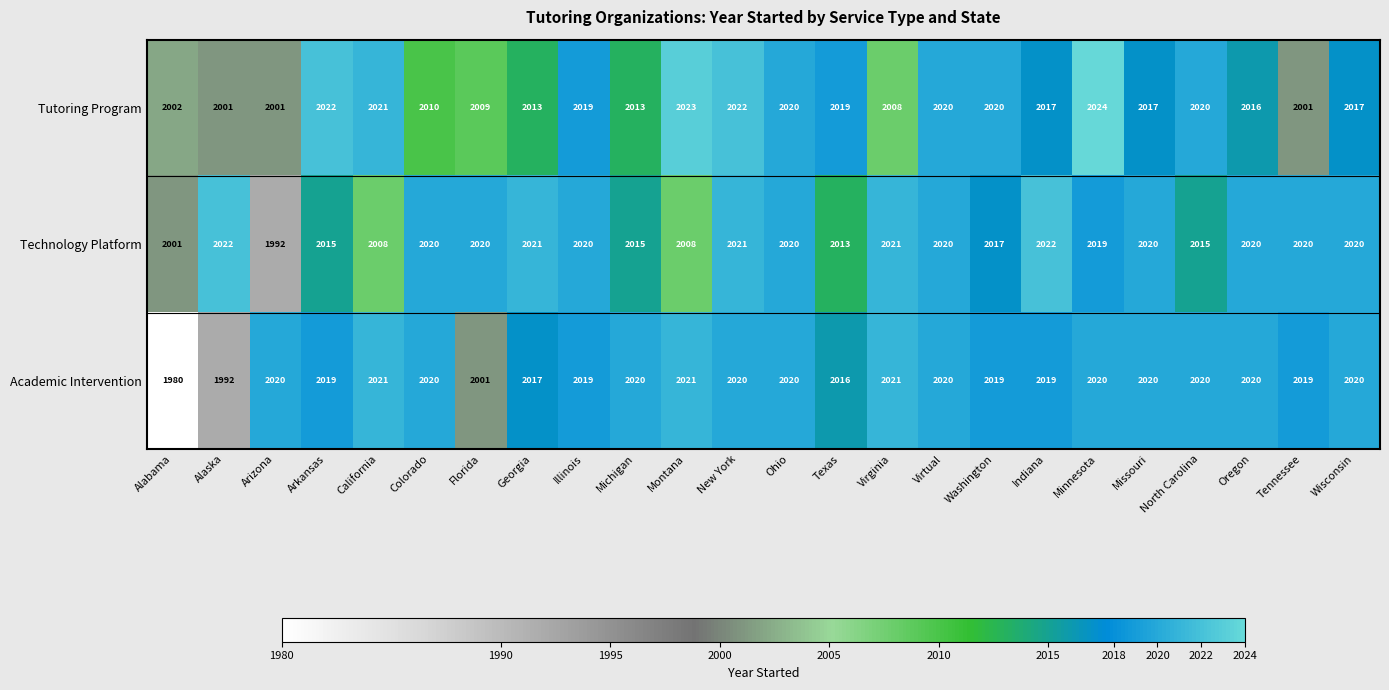

What is the maximum value shown in the chart?

2024